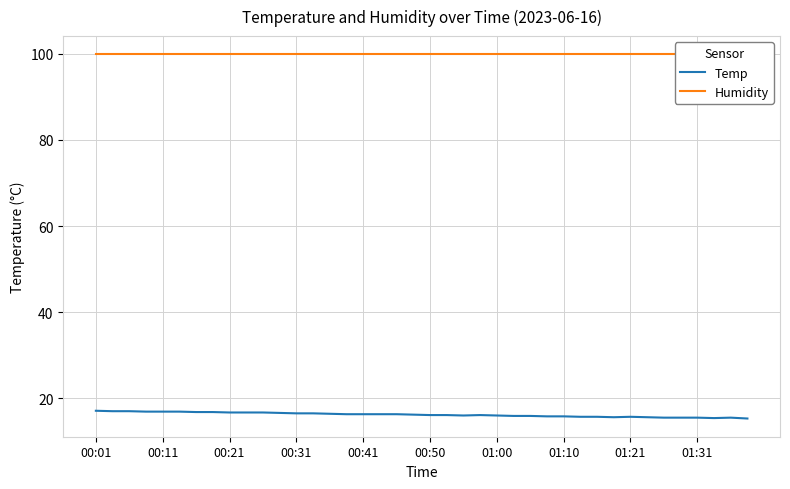

True or false: Humidity and Temp intersect in this chart.

False